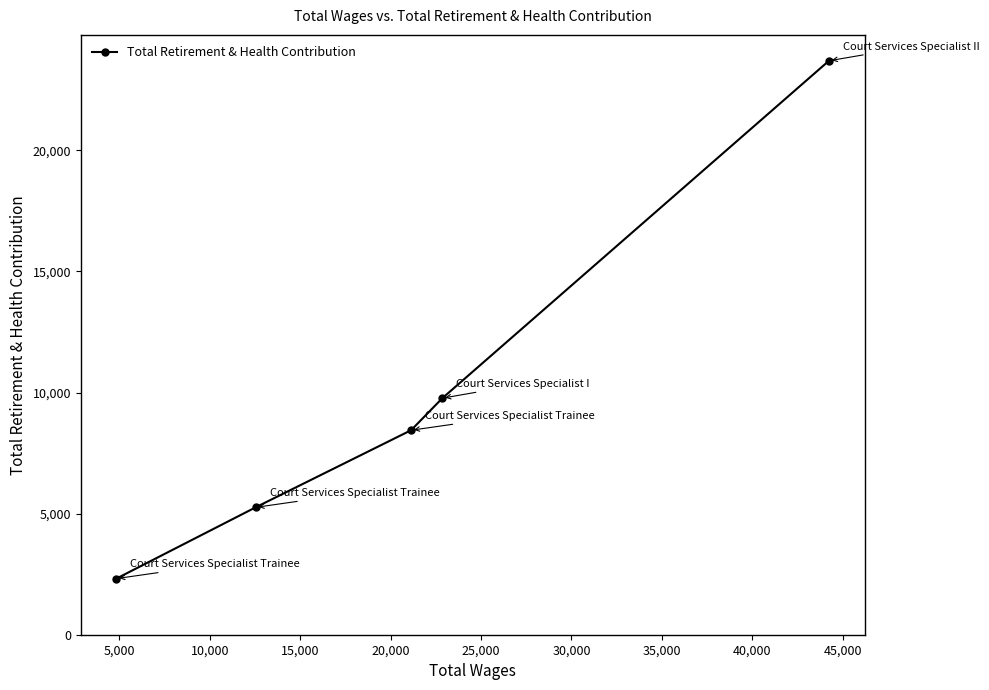

Count the number of categories in the chart.

5